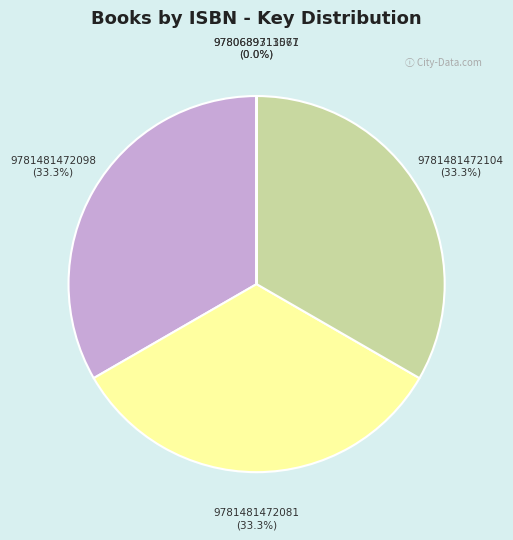

Is there a majority slice in this chart?

No